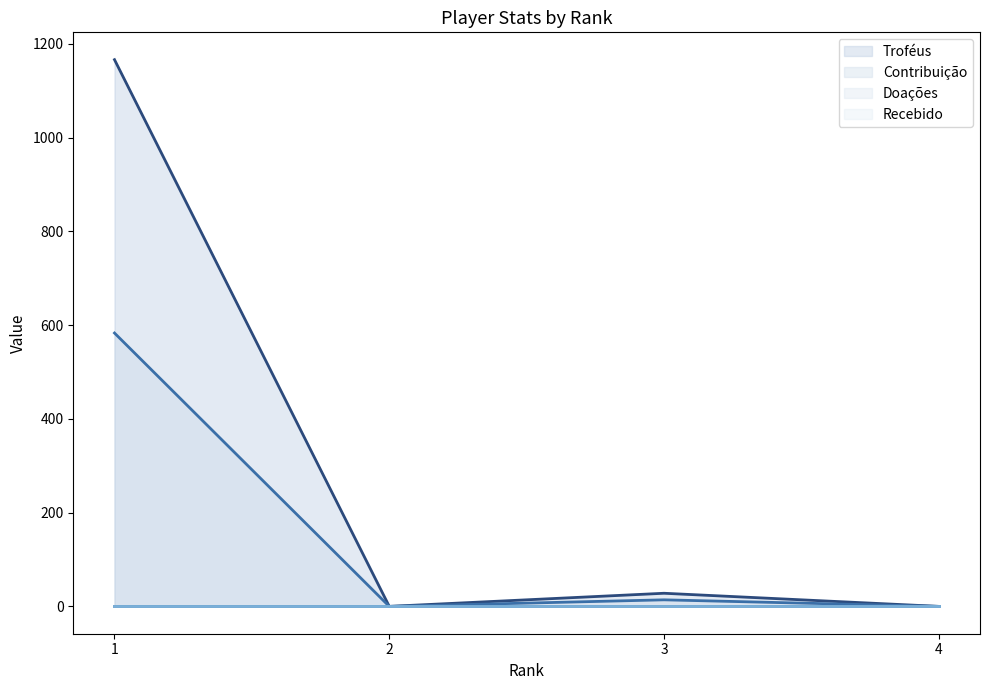

What is the sum of the Troféus (line) values at 4 and 1?

1166